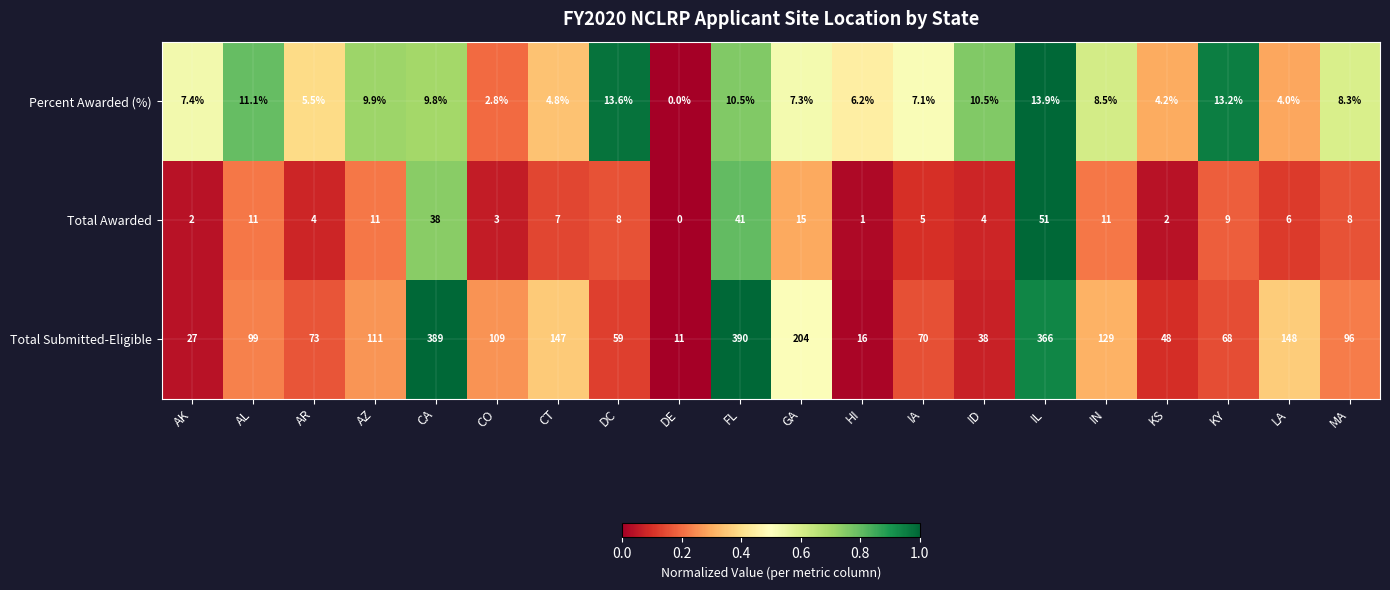

At which category does the chart reach its minimum across all series?

DE